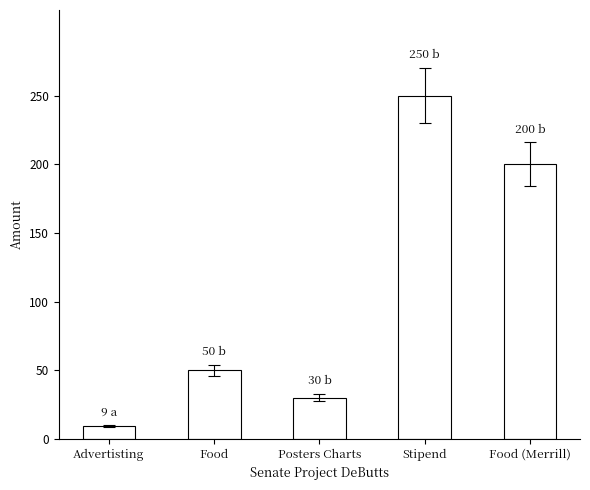

Reading right to left, what are all the values shown in this chart?

200	250	30	50	9